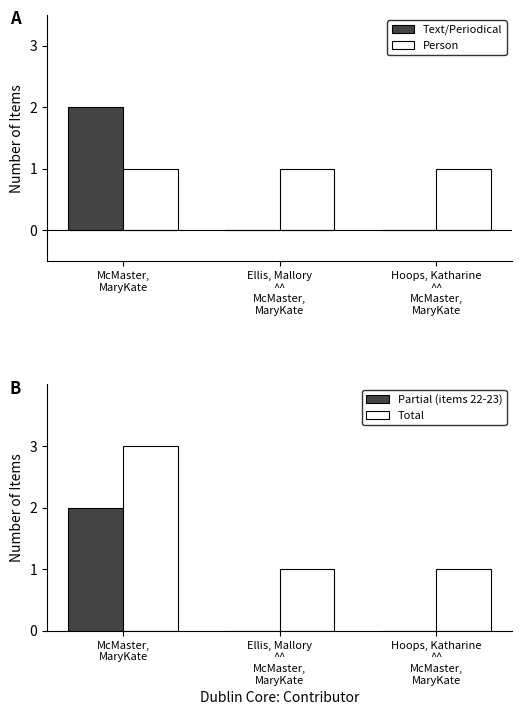

What position from the right is Ellis, Mallory
^^
McMaster,
MaryKate?

2